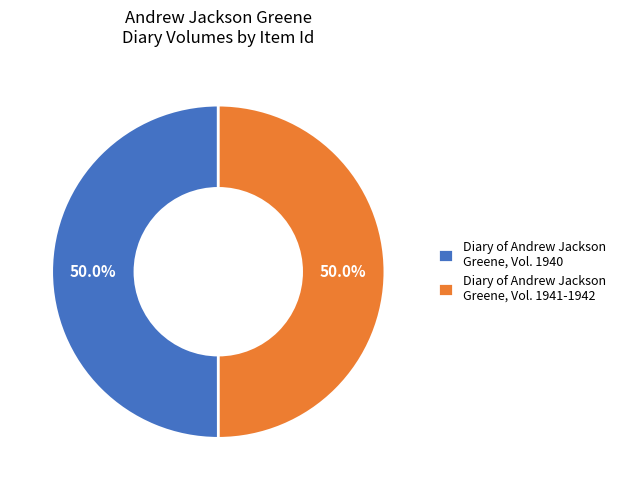

How many segments does this pie chart have?

2